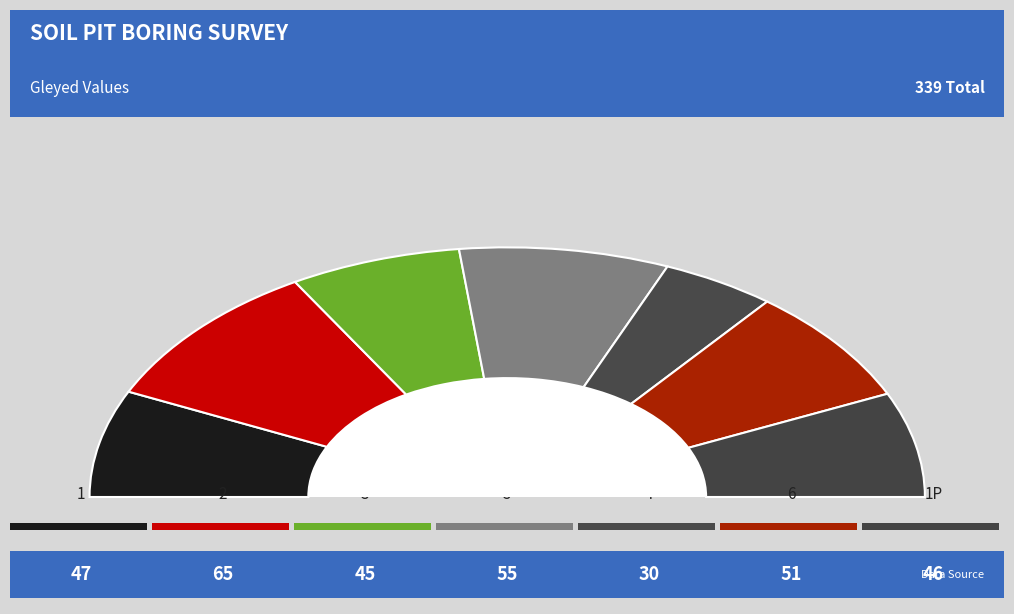

What percentage is NOT represented by 2?

80.8%